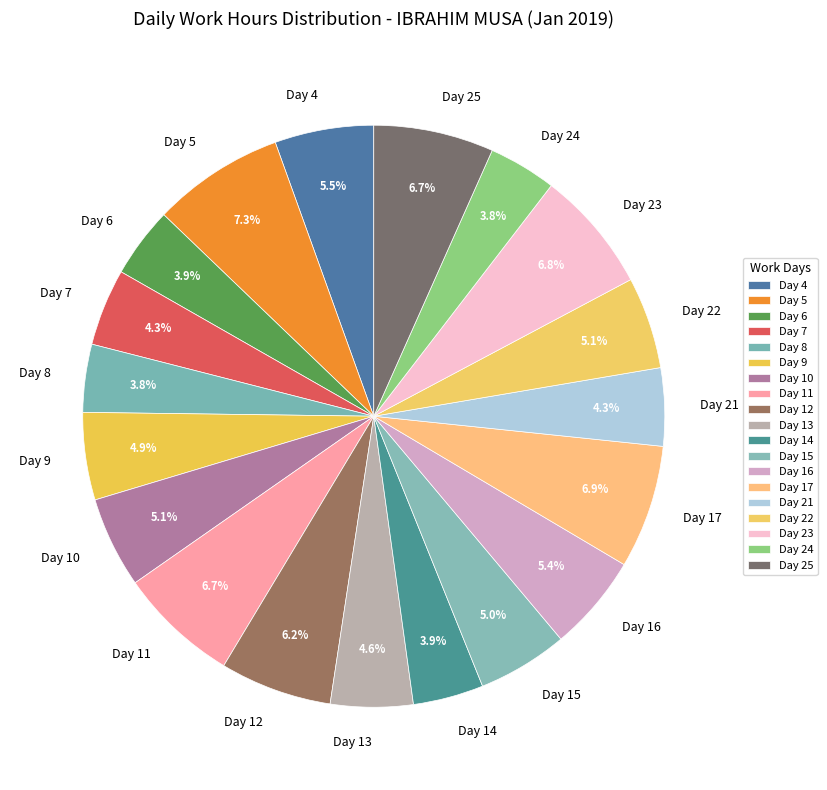

Combined, do Day 21 and Day 10 account for over 50%?

No